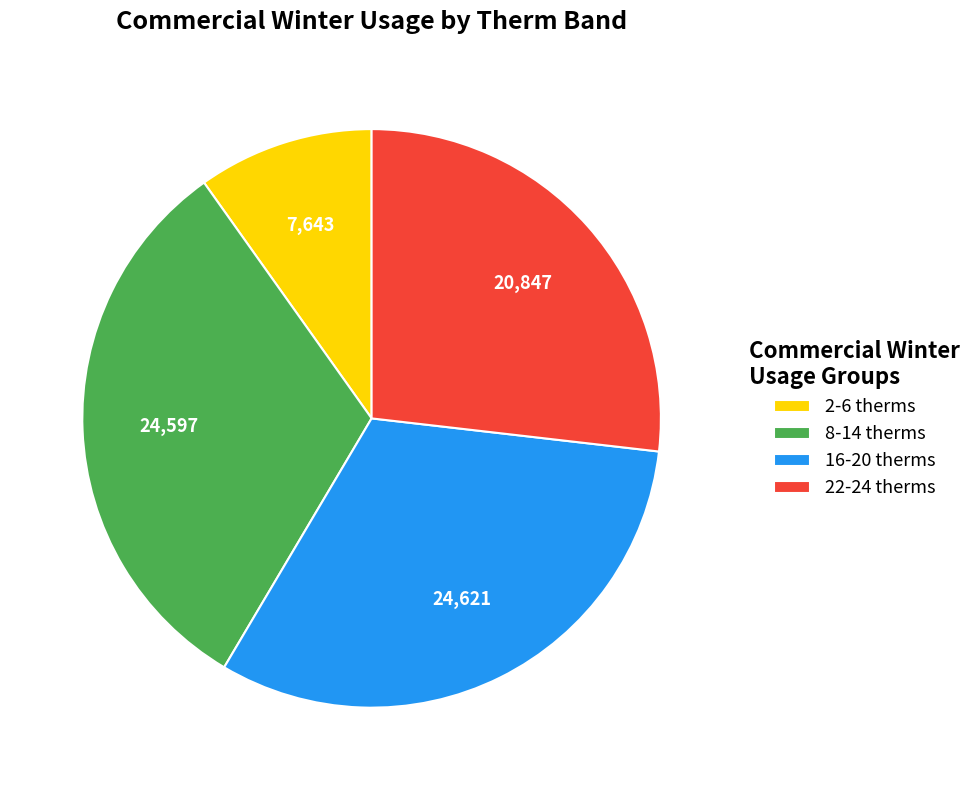

How many slices are in this pie chart?

4